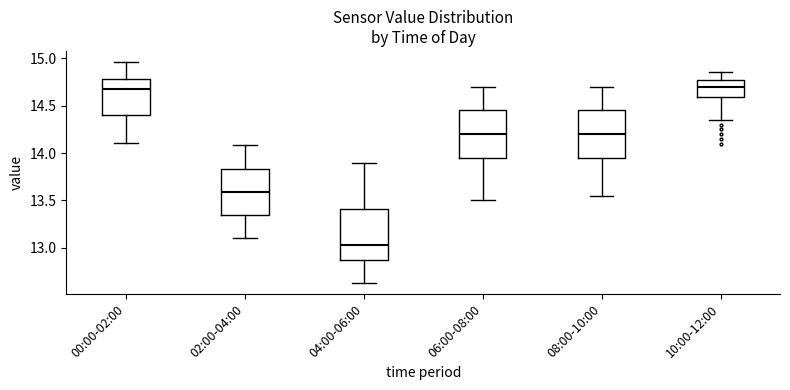

Reading left to right, transcribe this box plot: for each box, give where its median line is, the range the box spans, and where its two whiskers end, as read against the y-axis. The values are not printed on the chart, so give them approximately, as read against the axis.

00:00-02:00: median 14.70, box 14.40 to 14.80, whiskers 14.10 to 14.95
02:00-04:00: median 13.60, box 13.35 to 13.85, whiskers 13.10 to 14.10
04:00-06:00: median 13.05, box 12.85 to 13.40, whiskers 12.65 to 13.90
06:00-08:00: median 14.20, box 13.95 to 14.45, whiskers 13.50 to 14.70
08:00-10:00: median 14.20, box 13.95 to 14.45, whiskers 13.55 to 14.70
10:00-12:00: median 14.70, box 14.60 to 14.75, whiskers 14.35 to 14.85